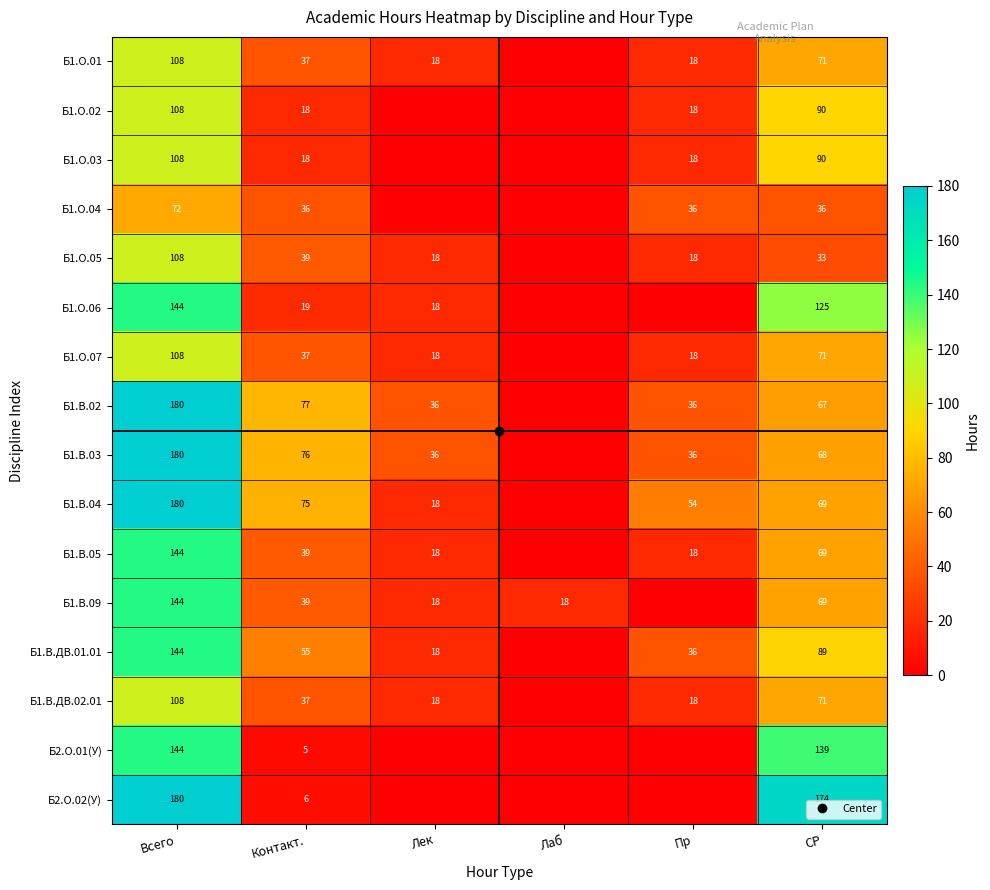

Which series has the widest spread of values?

Б1.В.02